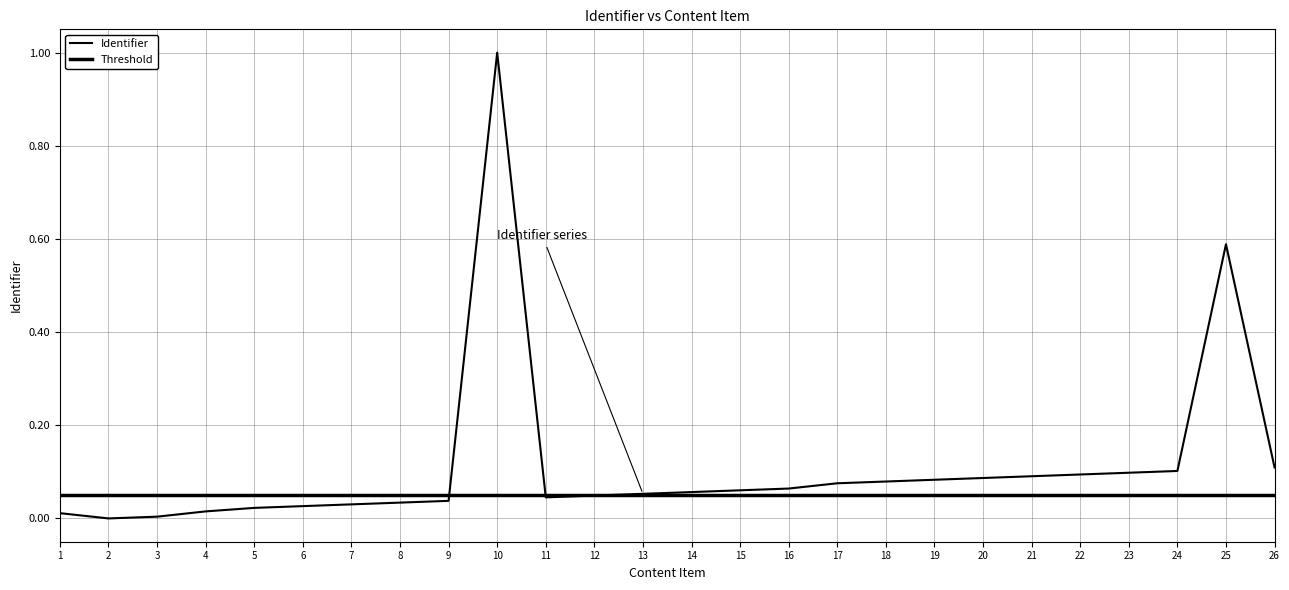

What is the maximum value shown in the chart?

1.0